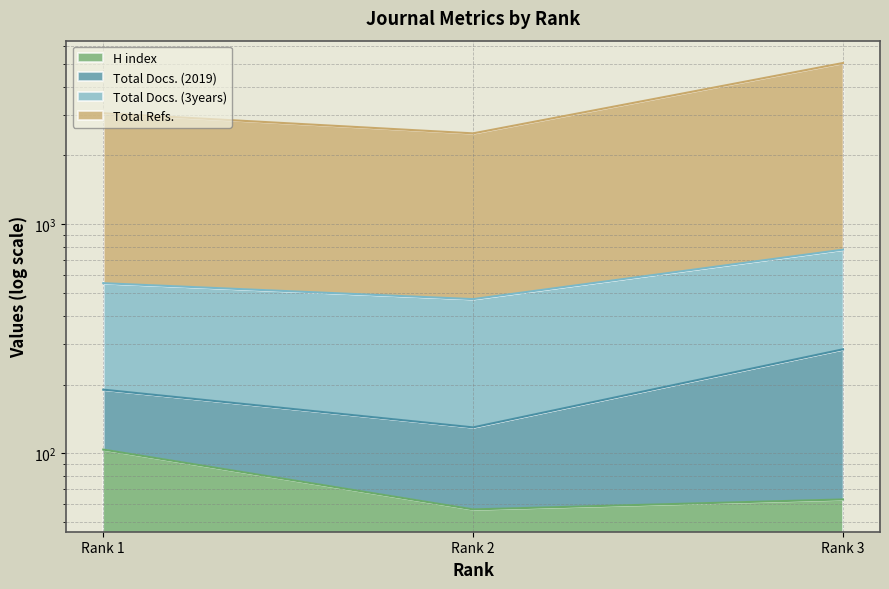

Rank the categories by H index value from lowest to highest.

Rank 2, Rank 3, Rank 1